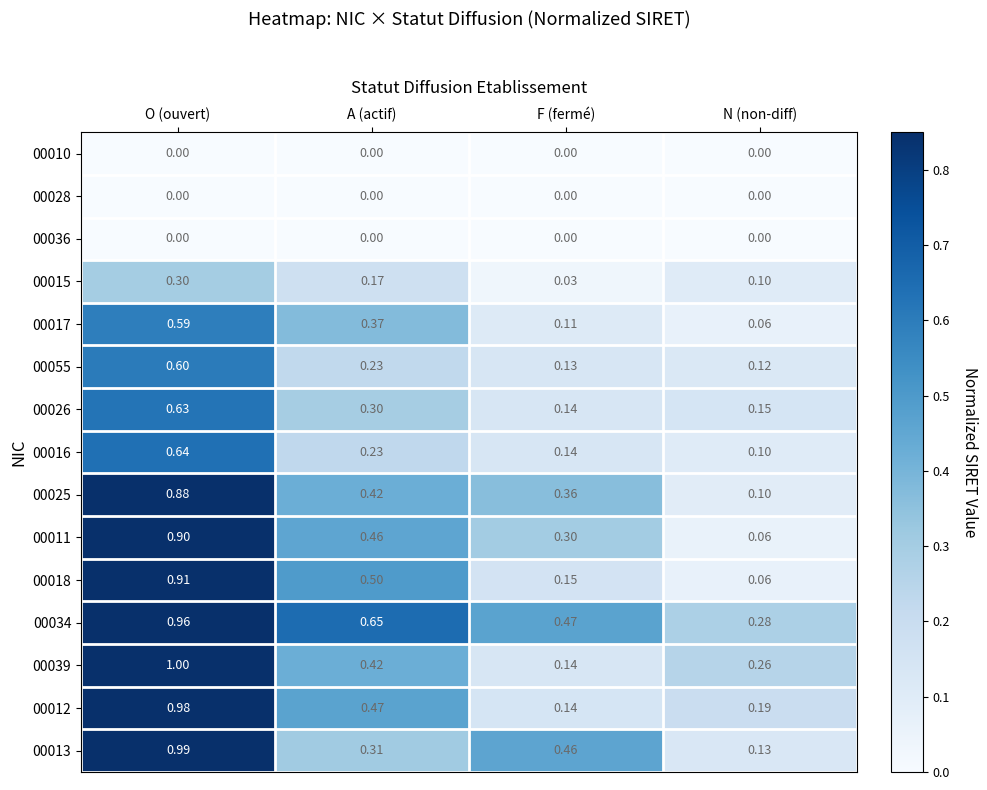

Is the value of 00034 at A (actif) greater than the value of 00017 at A (actif)?

Yes